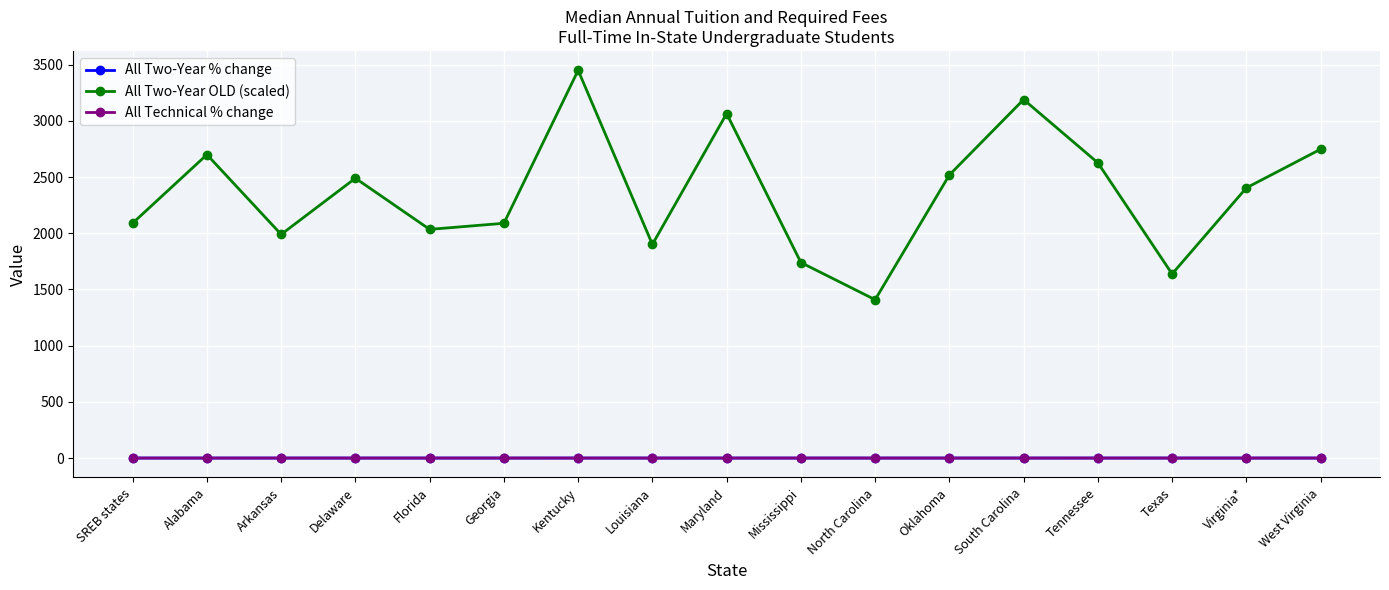

Which series has the largest total across all categories?

All Two-Year OLD (scaled)